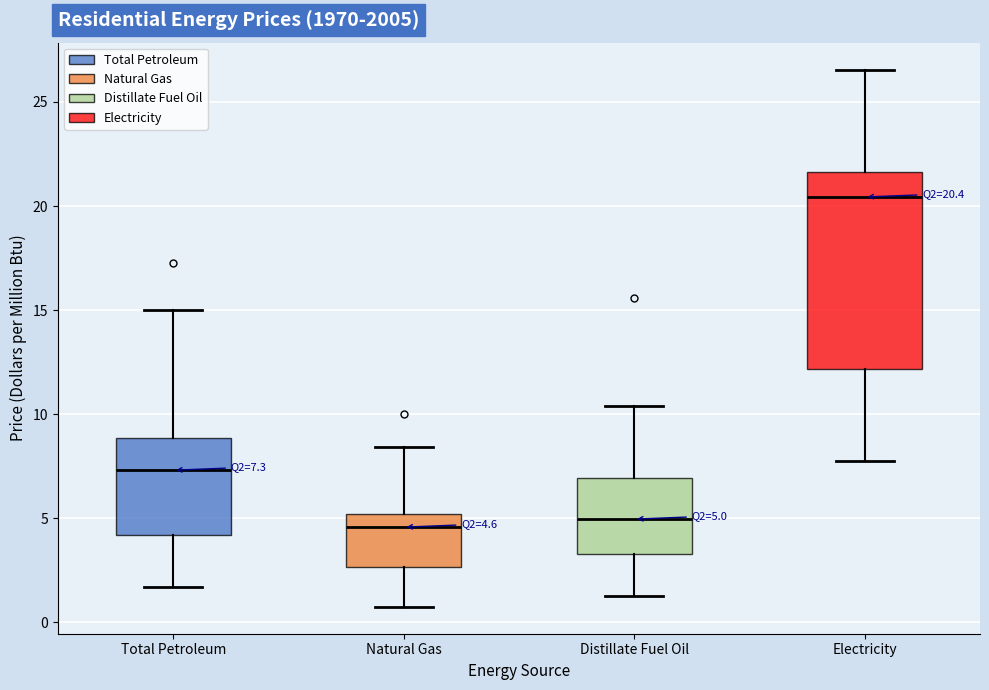

Comparing the boxes themselves (not the whiskers), which one is the tallest?

Electricity